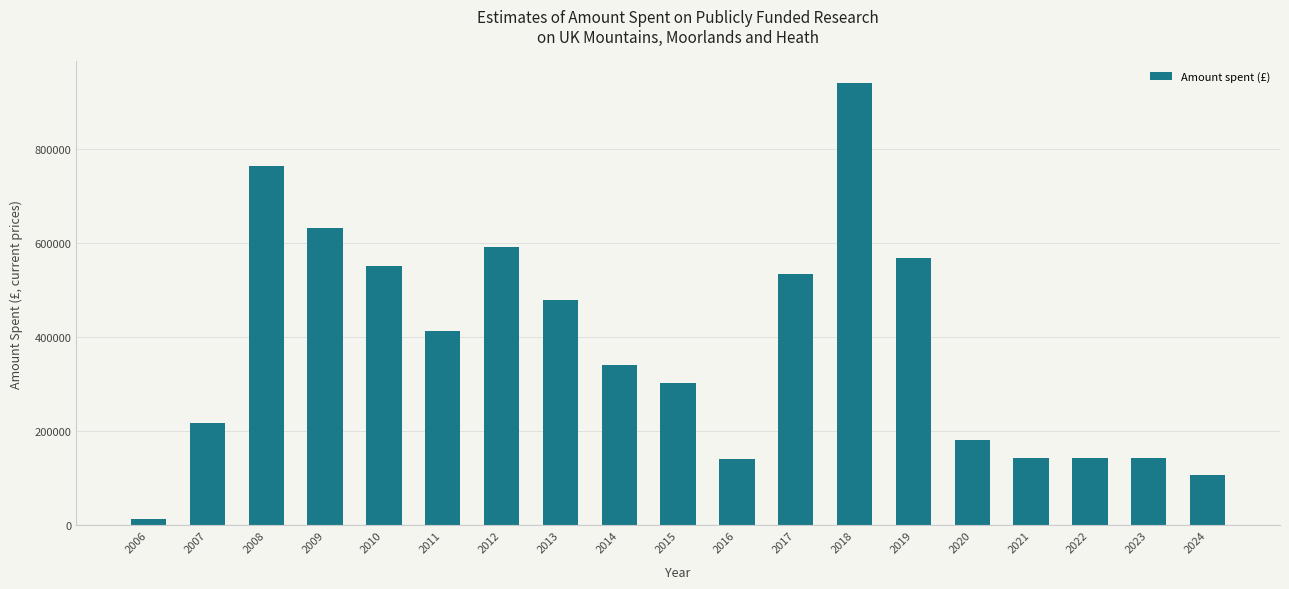

What is the average value?

378644.7